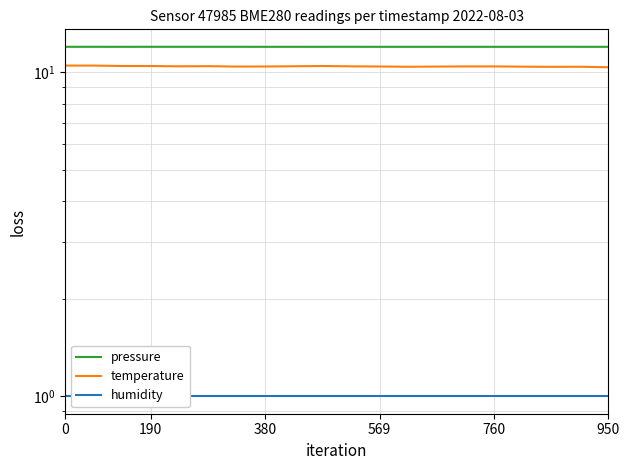

What is the label of the 18th point from the left?

17